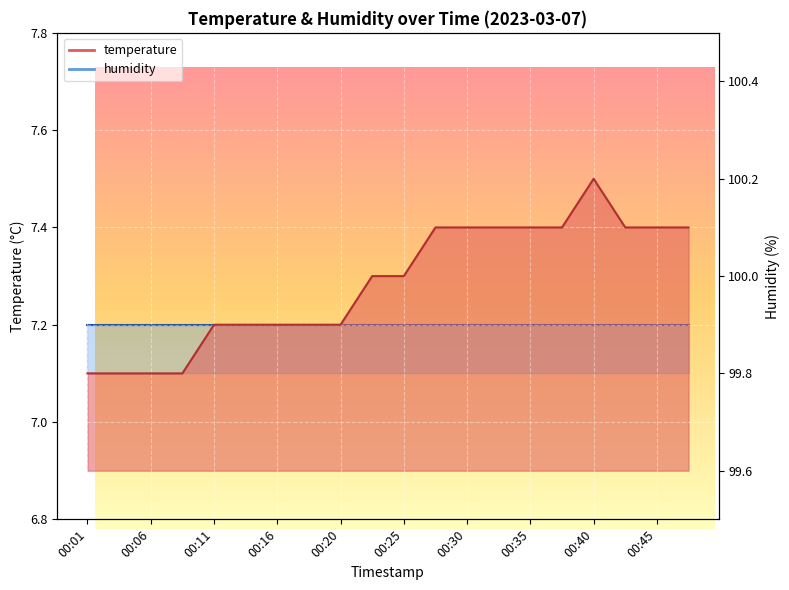

Reading left to right, list all the values displayed in this chart.

7.1	7.1	7.1	7.1	7.2	7.2	7.2	7.2	7.2	7.3	7.3	7.4	7.4	7.4	7.4	7.4	7.5	7.4	7.4	7.4